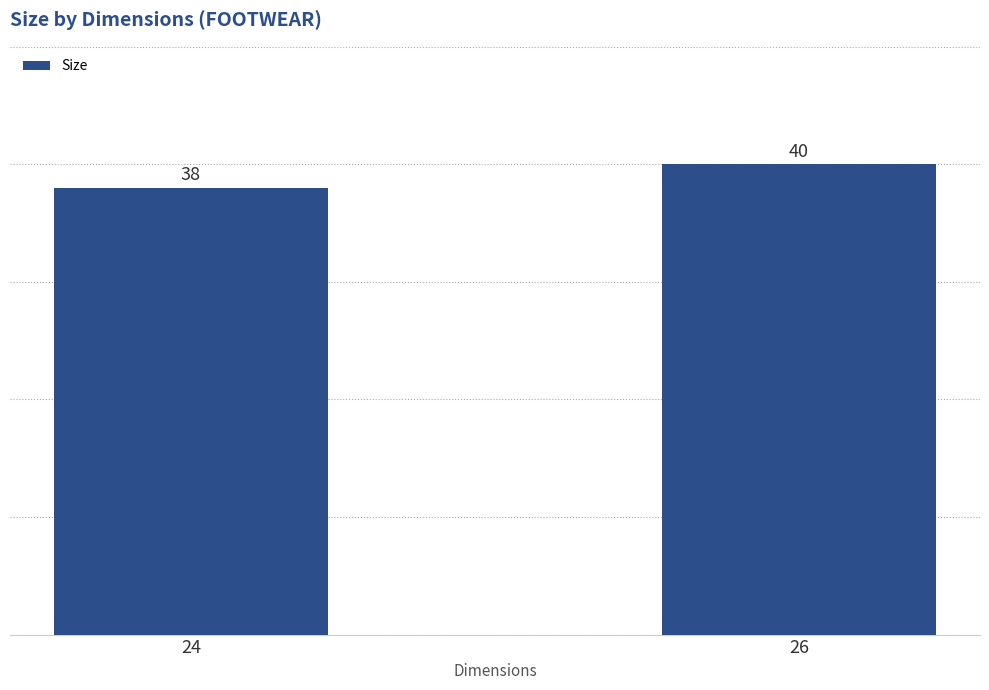

Which label corresponds to the smallest value in the chart?

24